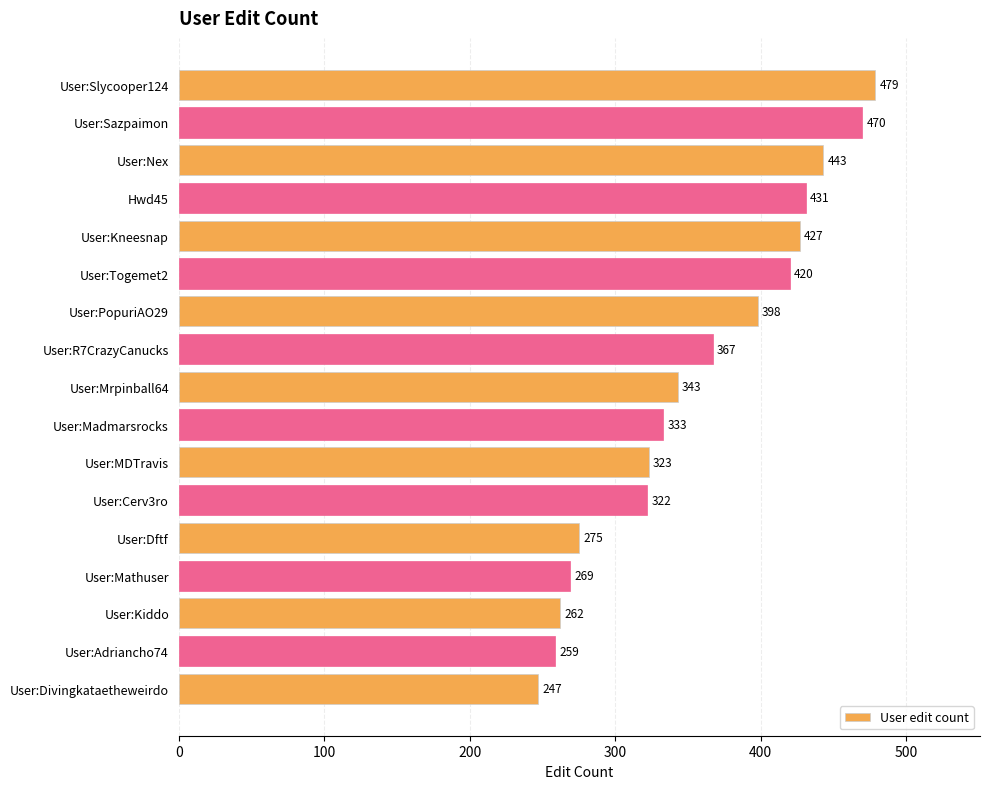

What position from the bottom is User:MDTravis?

7